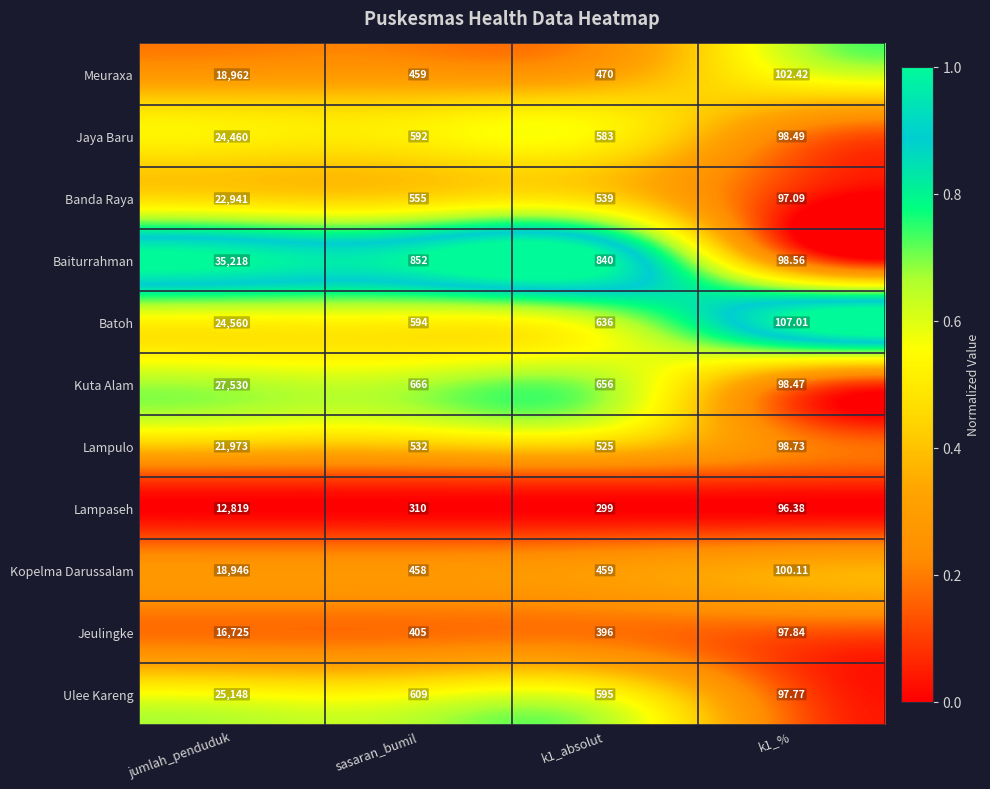

At which label is Jeulingke closest to 8411?

sasaran_bumil